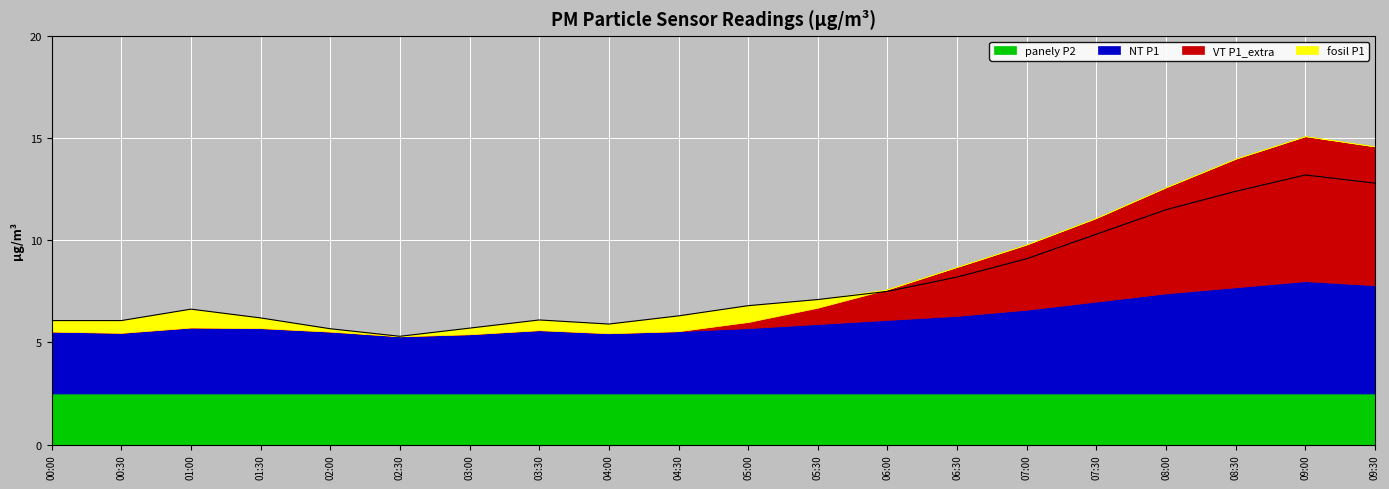

What is the label of the 10th point from the right?

05:00